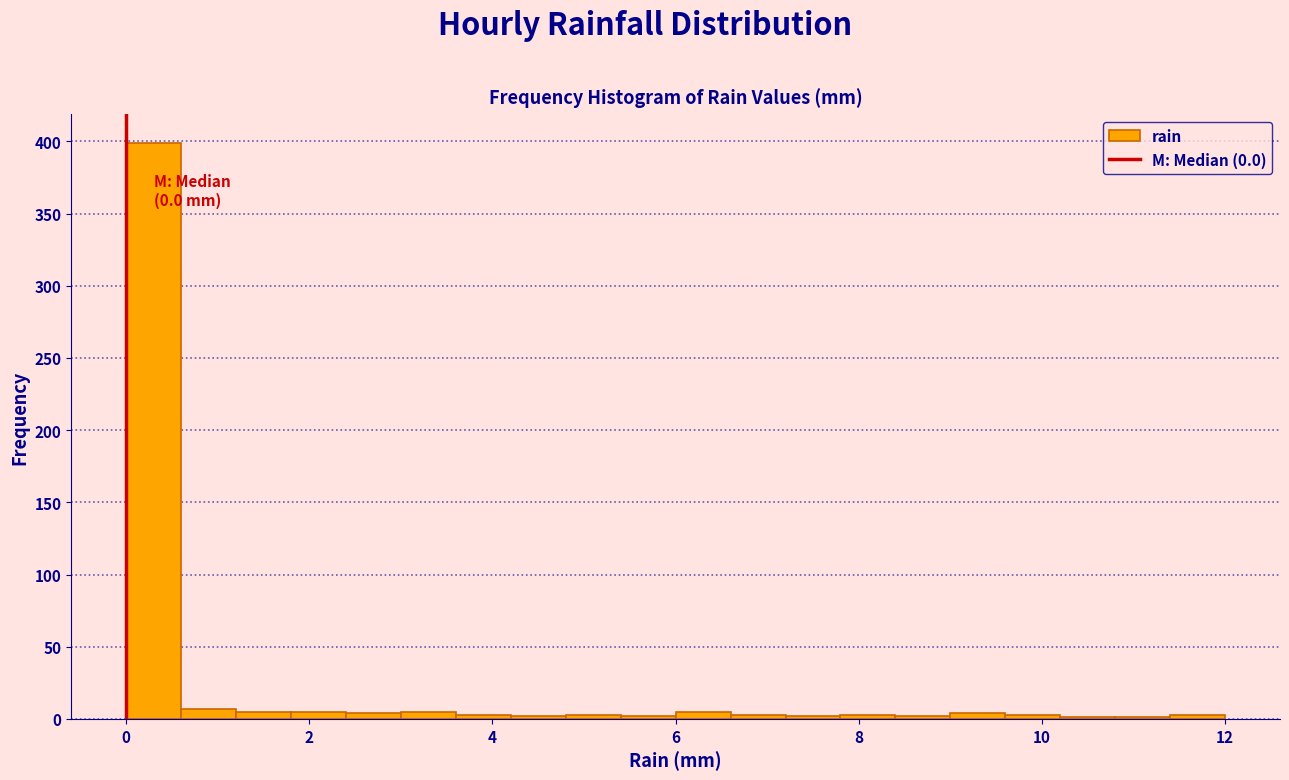

Around what value on the x-axis is the tallest bar? Give the approximate position of its centre, as read against the axis.

0.4